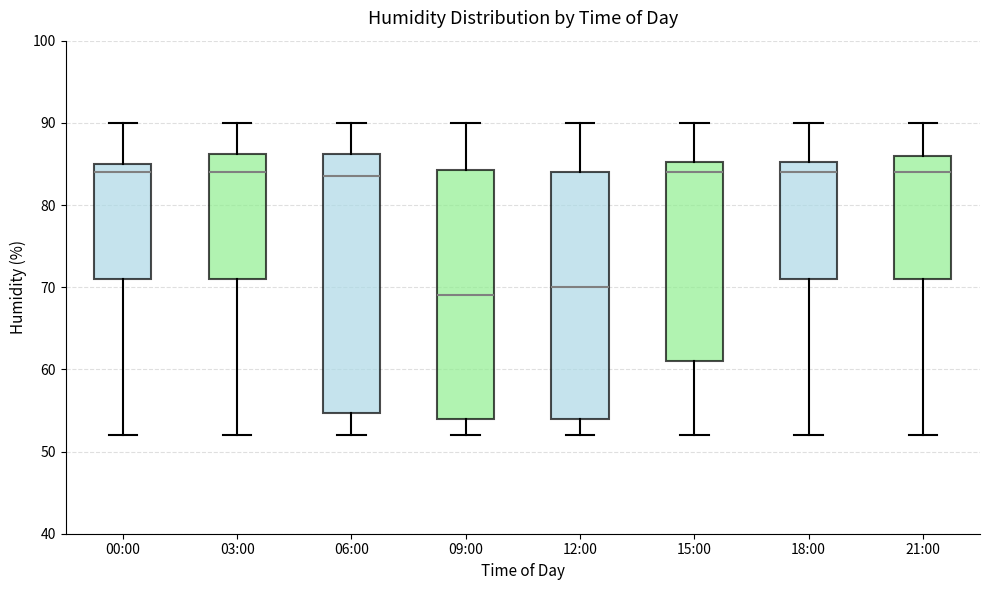

Reading left to right, transcribe this box plot: for each box, give where its median line is, the range the box spans, and where its two whiskers end, as read against the y-axis. The values are not printed on the chart, so give them approximately, as read against the axis.

00:00: median 84, box 71 to 85, whiskers 52 to 90
03:00: median 84, box 71 to 86, whiskers 52 to 90
06:00: median 84, box 55 to 86, whiskers 52 to 90
09:00: median 69, box 54 to 84, whiskers 52 to 90
12:00: median 70, box 54 to 84, whiskers 52 to 90
15:00: median 84, box 61 to 85, whiskers 52 to 90
18:00: median 84, box 71 to 85, whiskers 52 to 90
21:00: median 84, box 71 to 86, whiskers 52 to 90